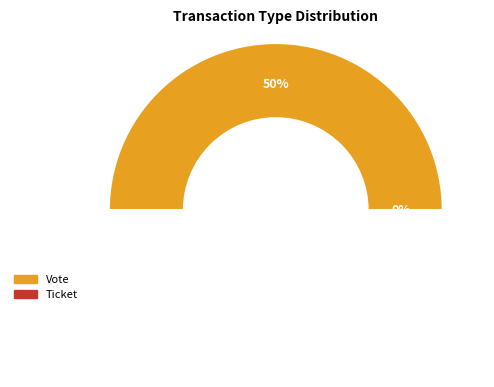

Which slice is the largest?

Vote